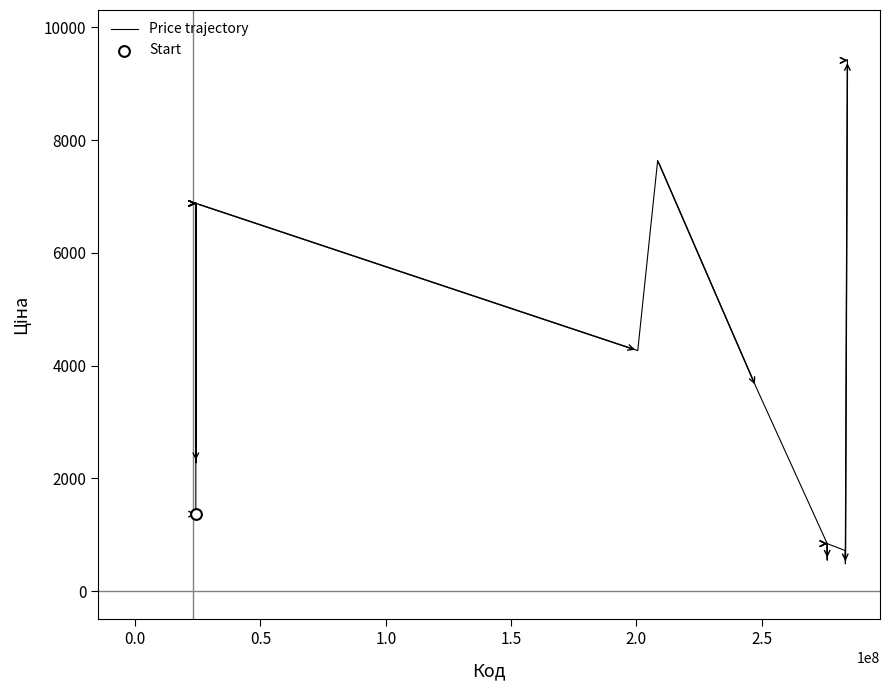

What is the minimum value shown in the chart?

482.1